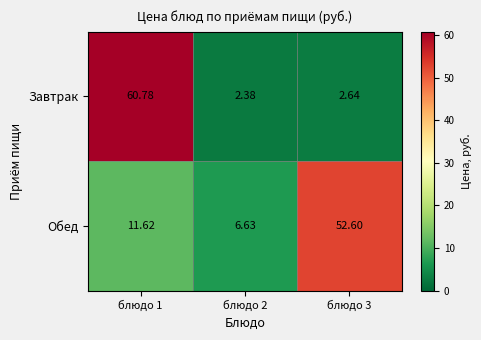

What is the total value across all series at блюдо 1?

72.4